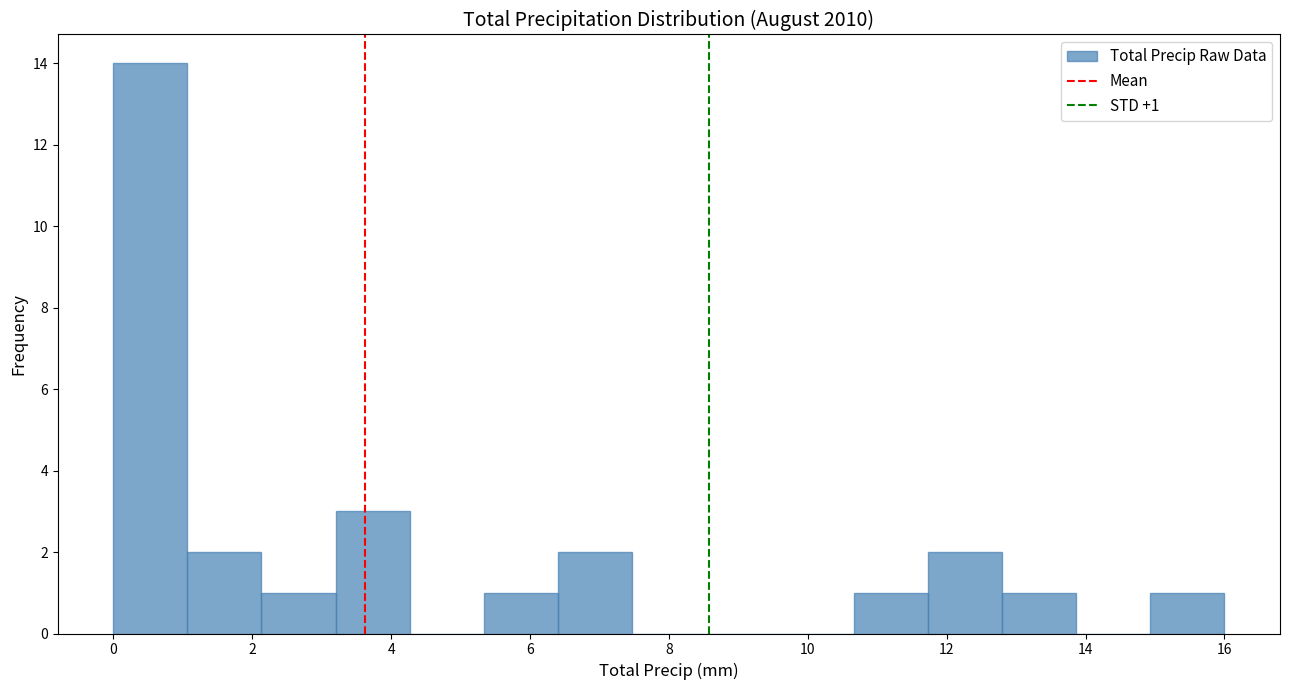

Which range on the x-axis has the tallest bar?

0.0 to 1.0